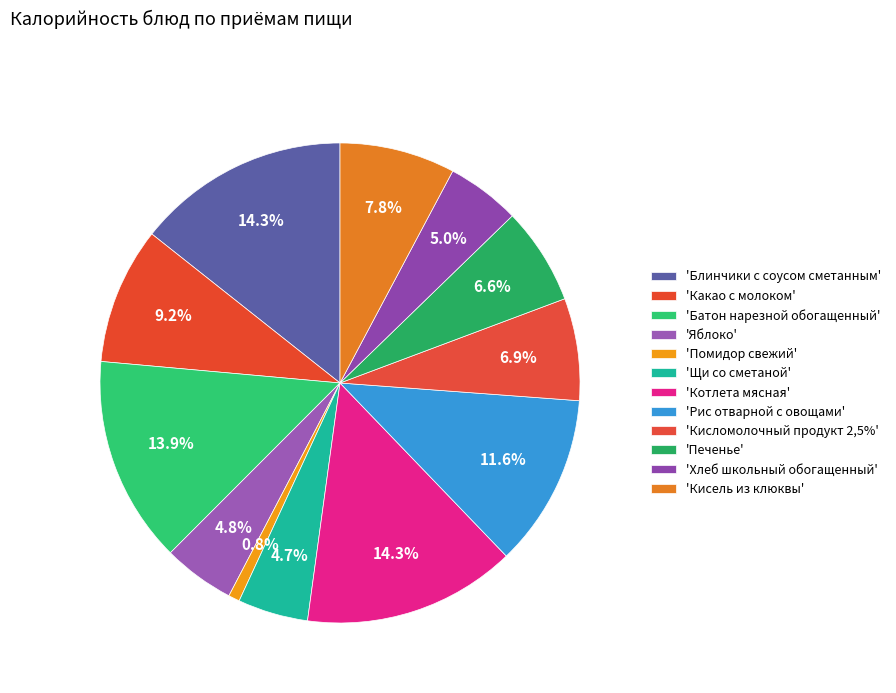

How many segments does this pie chart have?

12